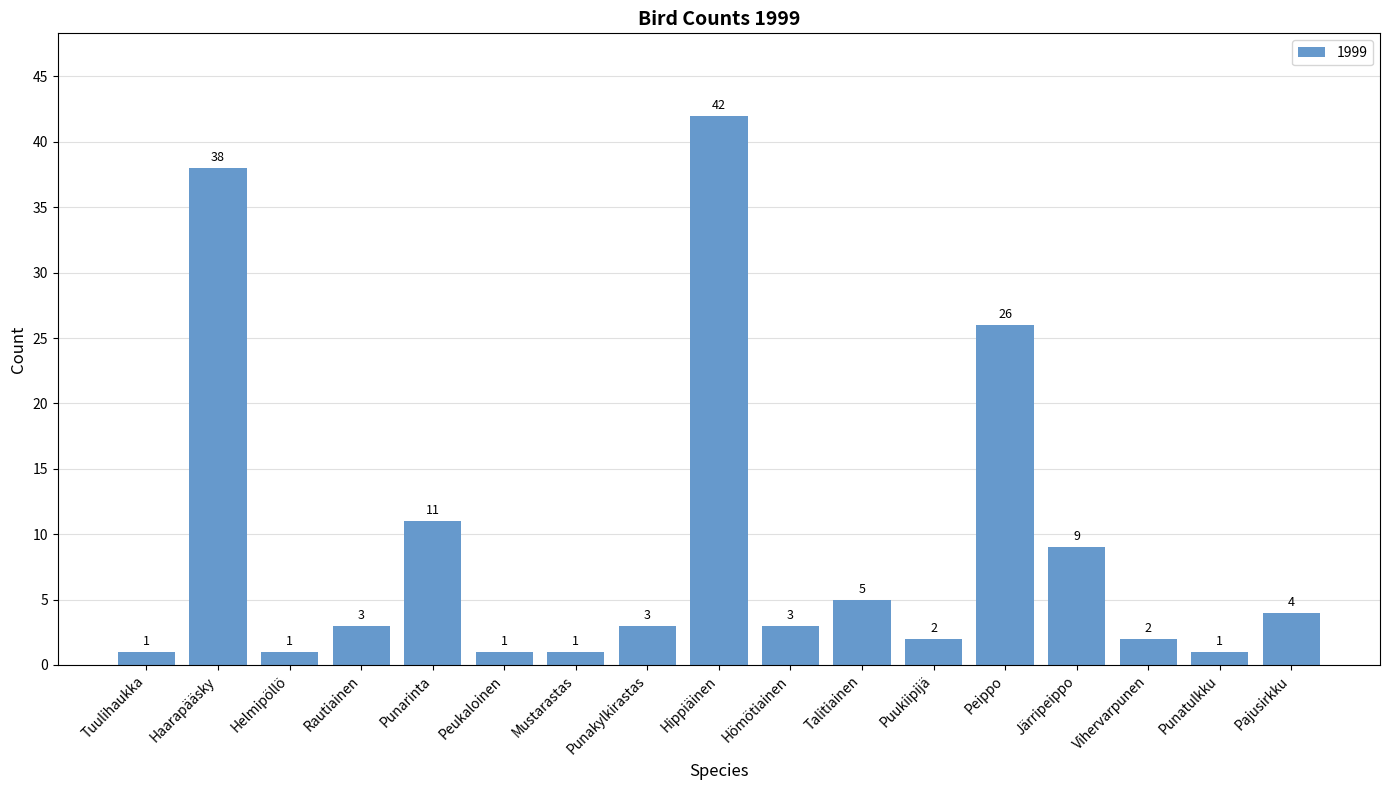

What is the difference between the second highest and second lowest values?

37